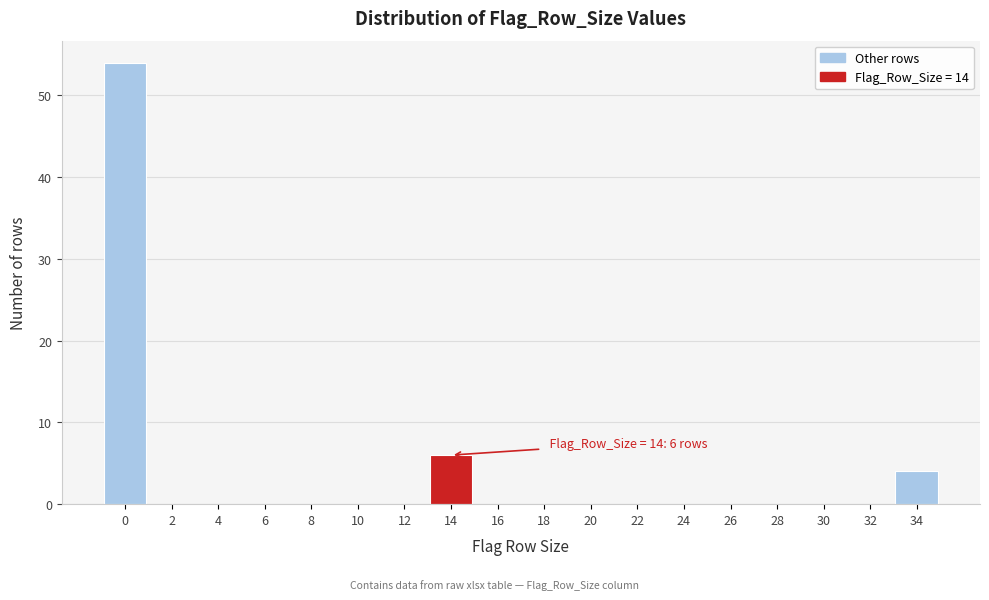

Reading right to left, transcribe all the data shown in this chart.

34=4	32=0	30=0	28=0	26=0	24=0	22=0	20=0	18=0	16=0	14=6	12=0	10=0	8=0	6=0	4=0	2=0	0=54